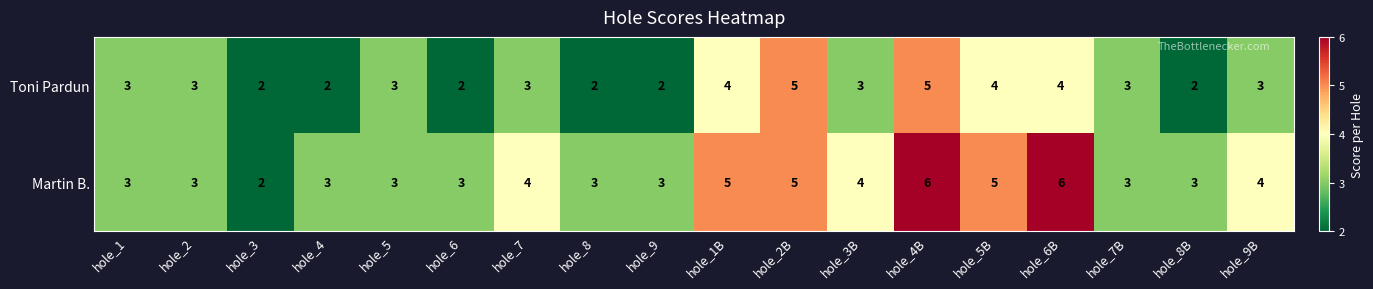

The Martin B. series shows 3 at hole_9. True or false?

True